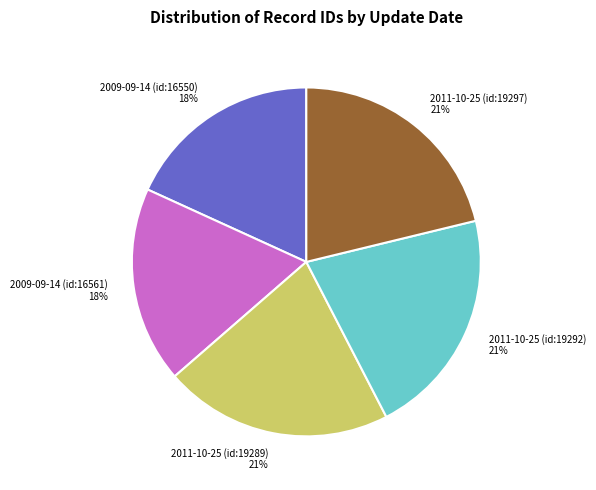

Do 2009-09-14 (id:16561) and 2011-10-25 (id:19297) together represent more than half of the pie?

No